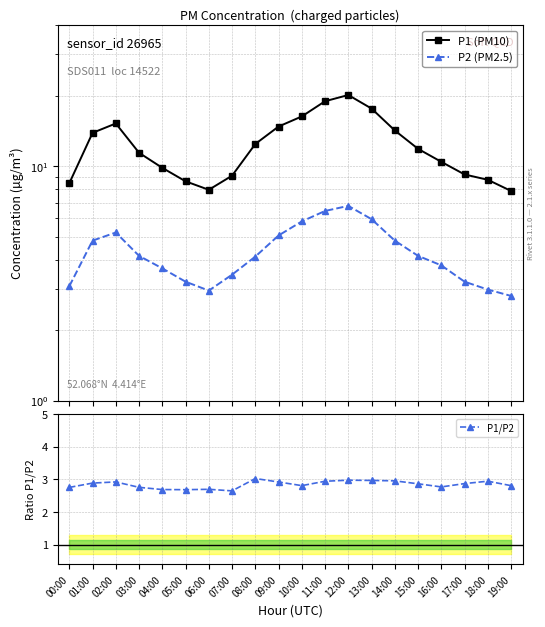

What value does the P1/P2 series have at 14:00?

3.0